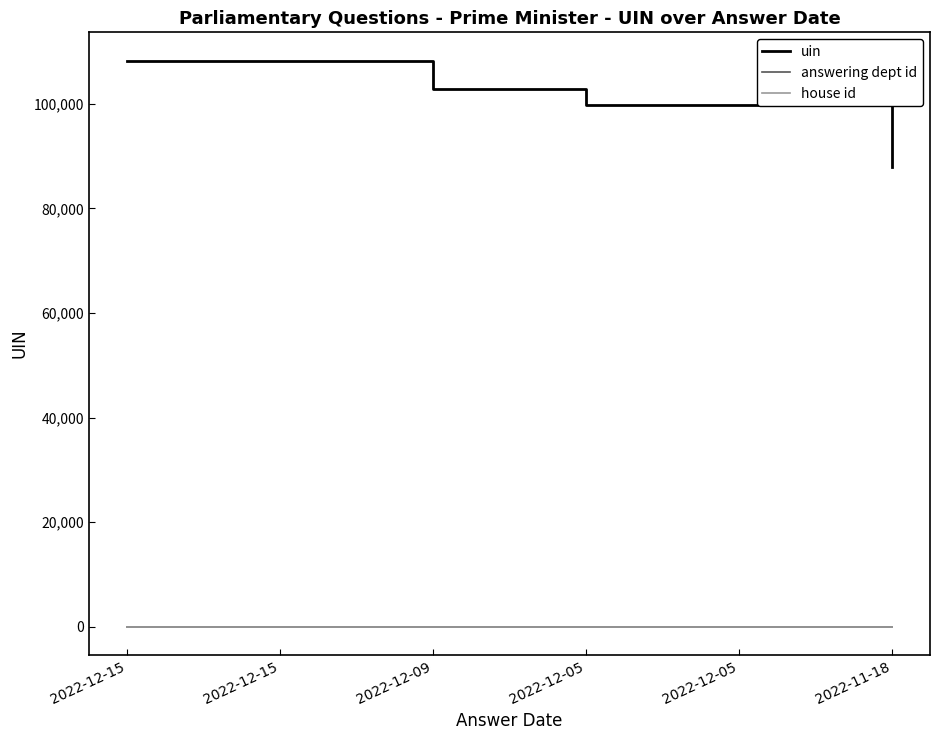

What is the difference between the highest and lowest values at 2022-12-09?

102795